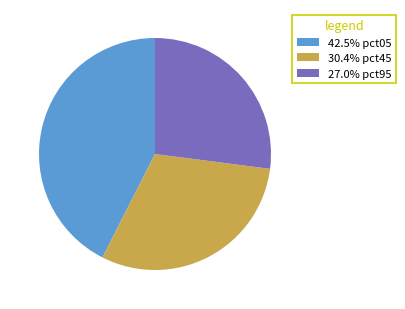

Is there a majority slice in this chart?

No